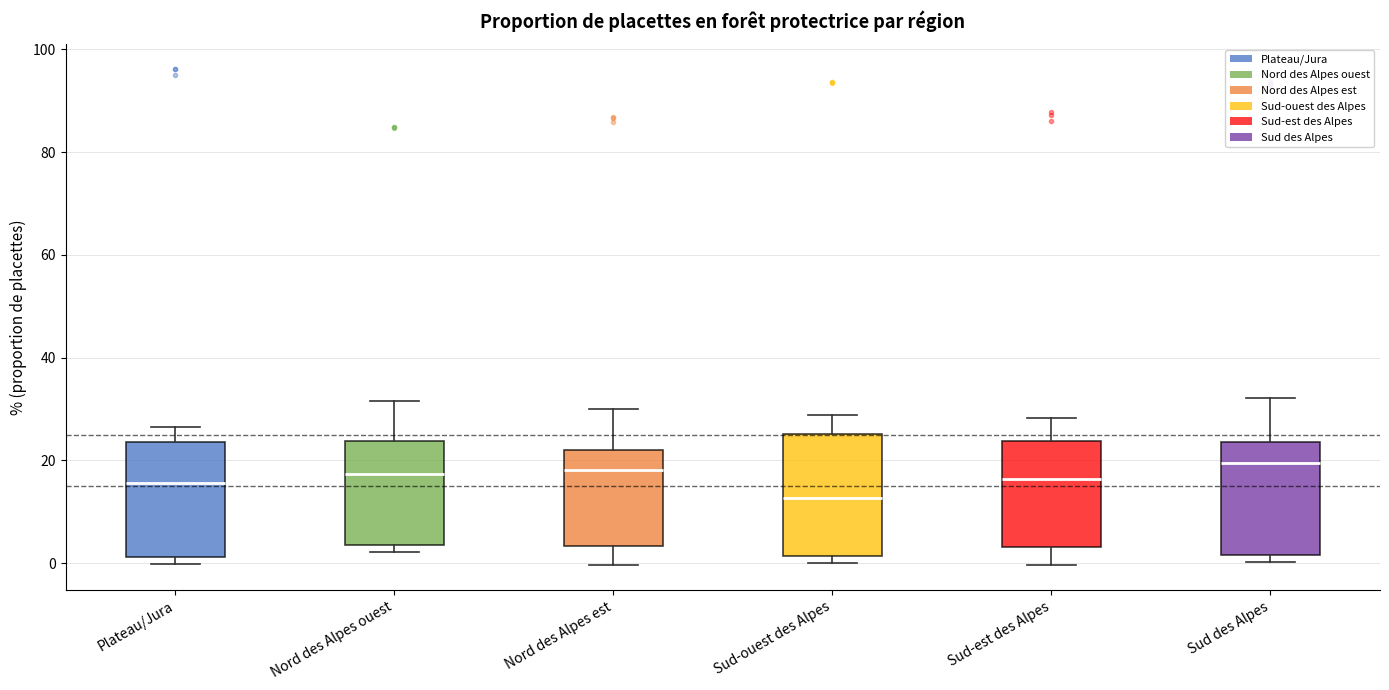

Reading left to right, transcribe this box plot: for each box, give where its median line is, the range the box spans, and where its two whiskers end, as read against the y-axis. The values are not printed on the chart, so give them approximately, as read against the axis.

Plateau/Jura: median 16, box 2 to 24, whiskers 0 to 26
Nord des Alpes ouest: median 18, box 4 to 24, whiskers 2 to 32
Nord des Alpes est: median 18, box 4 to 22, whiskers 0 to 30
Sud-ouest des Alpes: median 12, box 2 to 26, whiskers 0 to 28
Sud-est des Alpes: median 16, box 4 to 24, whiskers 0 to 28
Sud des Alpes: median 20, box 2 to 24, whiskers 0 to 32